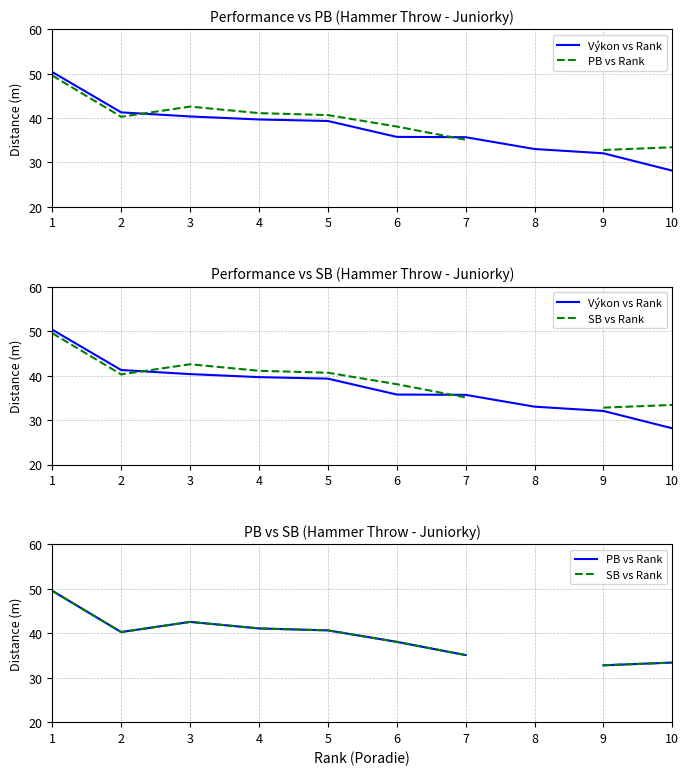

At 5, list the series in order from smallest to largest.

Výkon vs Rank, PB vs Rank, SB vs Rank